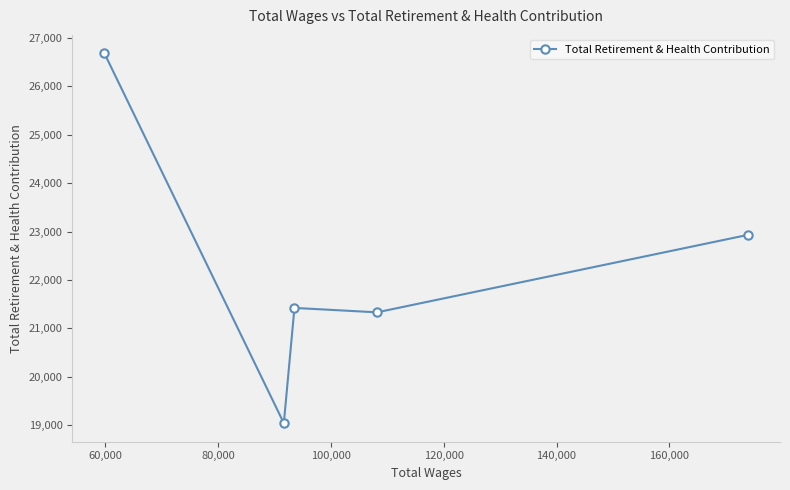

What is the greatest value displayed?

26677